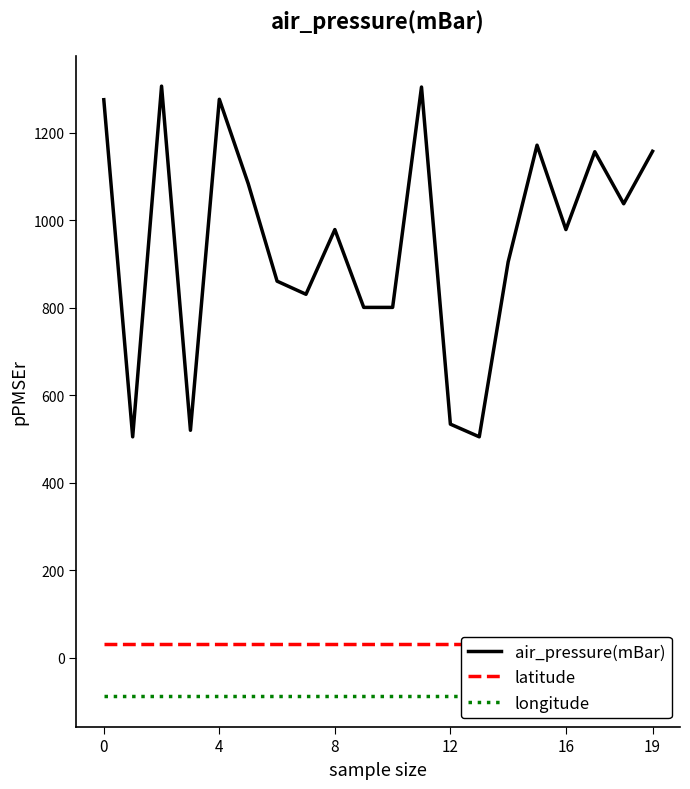

What are all the series names shown in the legend?

air_pressure(mBar), latitude, longitude